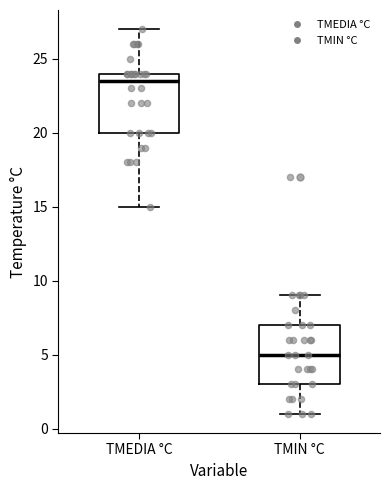

Reading left to right, transcribe this box plot: for each box, give where its median line is, the range the box spans, and where its two whiskers end, as read against the y-axis. The values are not printed on the chart, so give them approximately, as read against the axis.

TMEDIA °C: median 23.5, box 20.0 to 24.0, whiskers 15.0 to 27.0
TMIN °C: median 5.0, box 3.0 to 7.0, whiskers 1.0 to 9.0